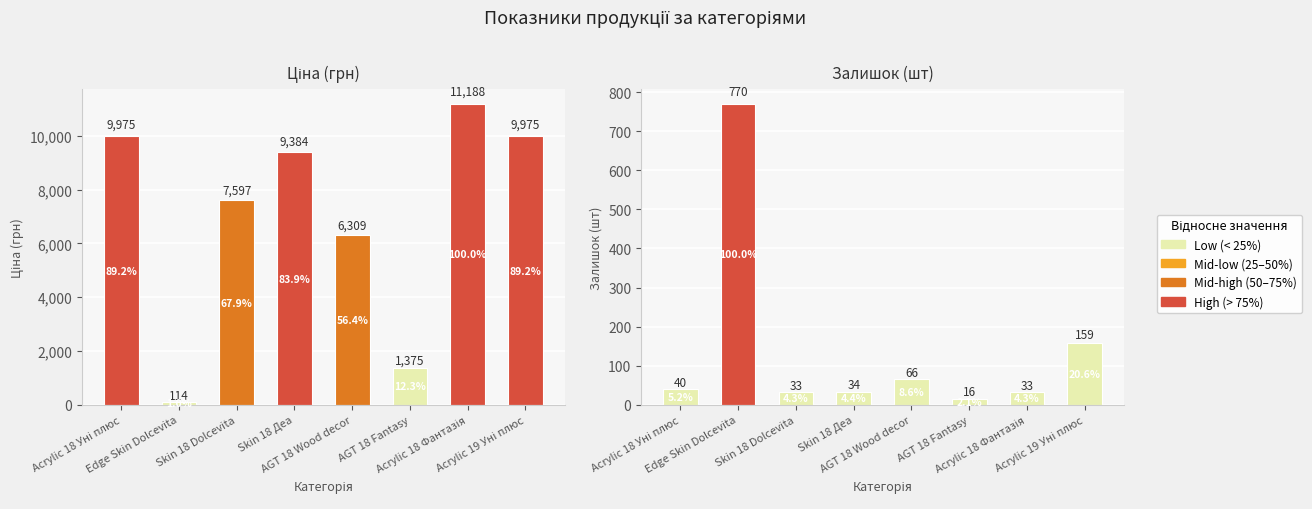

What value does the Залишок series have at Edge Skin Dolcevita?

770.0